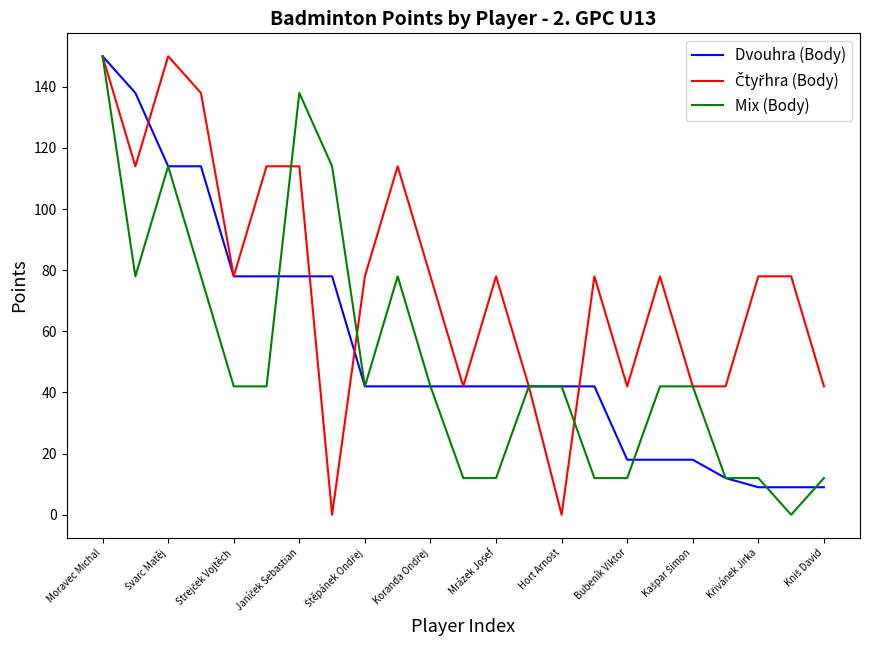

Is this an area chart (filled region under the line)?

No